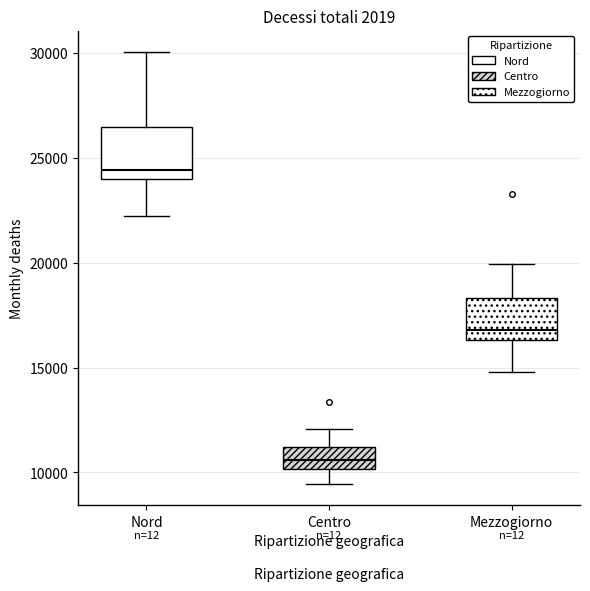

Reading left to right, transcribe this box plot: for each box, give where its median line is, the range the box spans, and where its two whiskers end, as read against the y-axis. The values are not printed on the chart, so give them approximately, as read against the axis.

Nord: median 24500, box 24000 to 26500, whiskers 22000 to 30000
Centro: median 10500, box 10000 to 11000, whiskers 9500 to 12000
Mezzogiorno: median 17000, box 16500 to 18500, whiskers 15000 to 20000